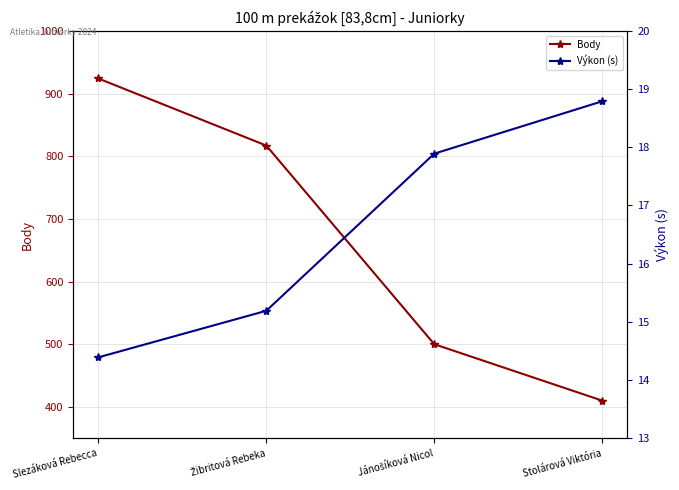

List the series in order of their overall mean, highest first.

Body, Výkon (s)